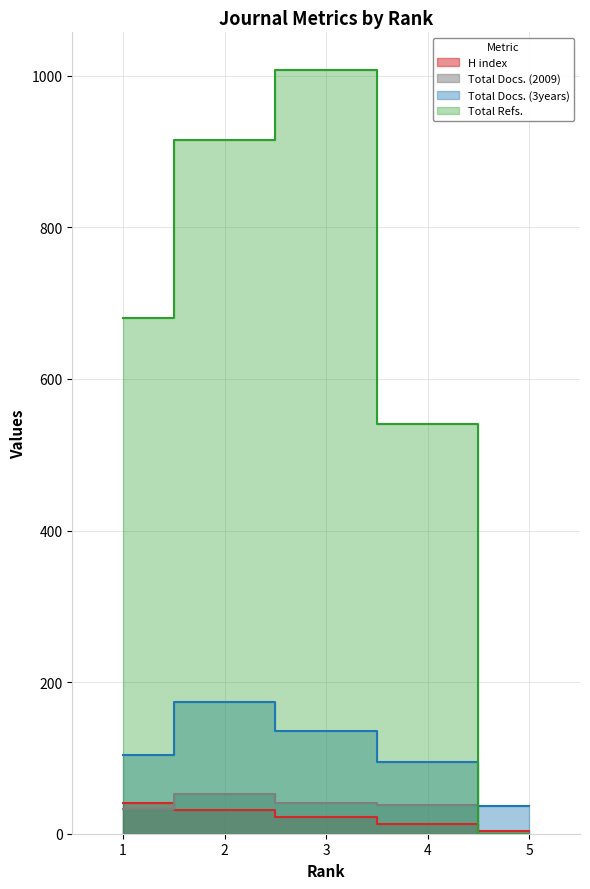

At 3, list the series in order from largest to smallest.

Total Refs., Total Docs. (3years), Total Docs. (2009), H index